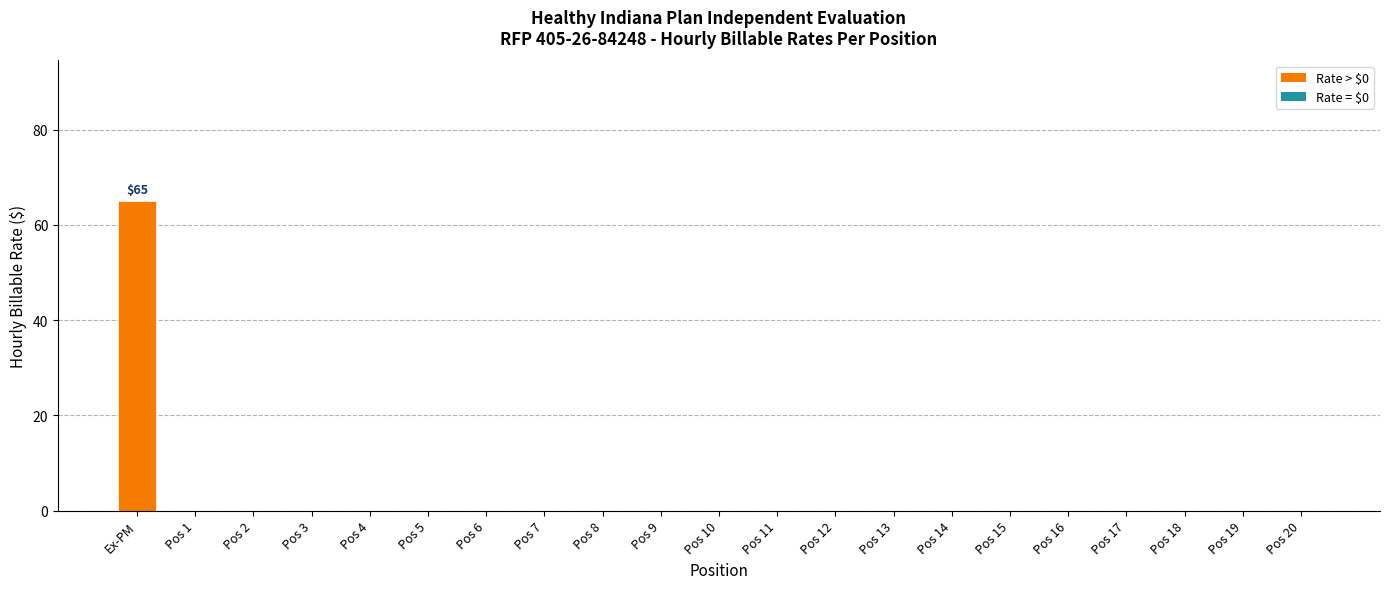

At which category does the chart reach its peak across all series?

Ex-PM